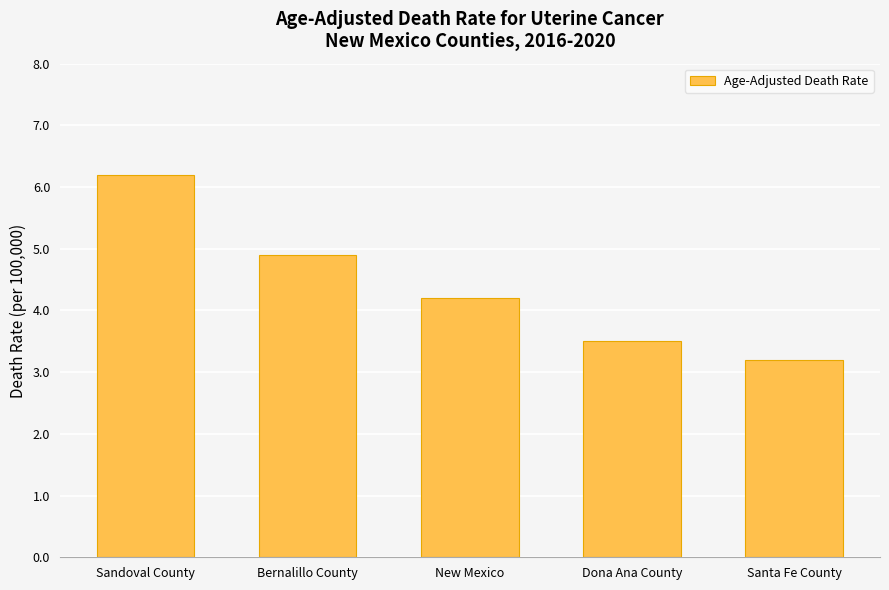

How many categories are shown in the chart?

5